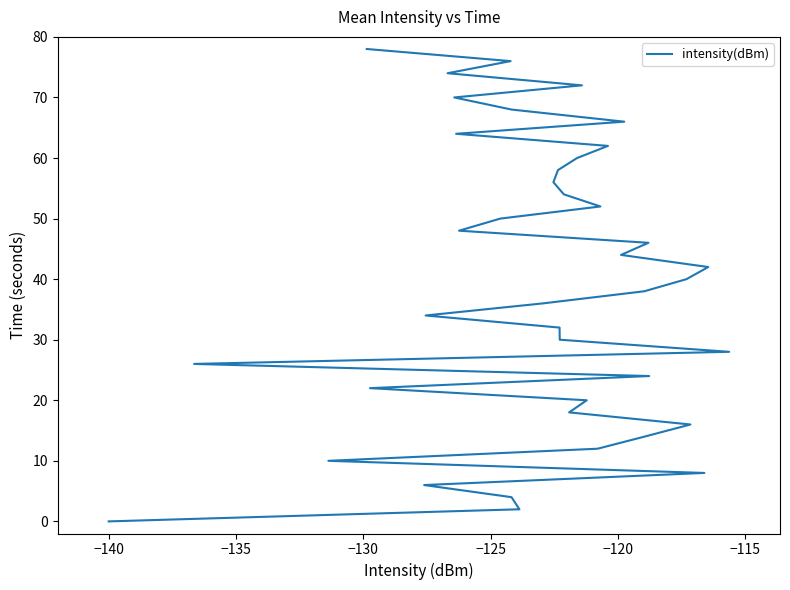

What is the maximum value shown in the chart?

78